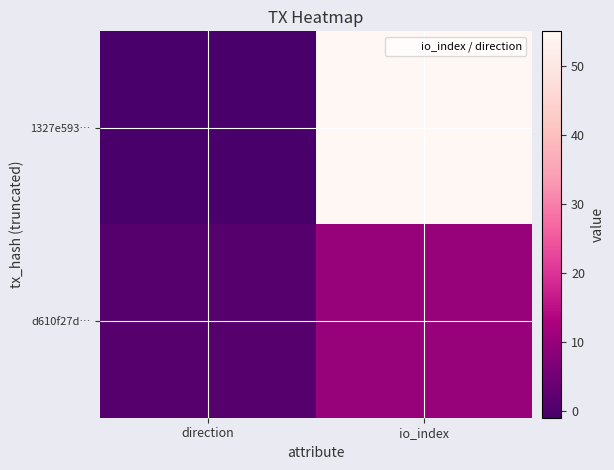

What is the total value across all series at io_index?

65